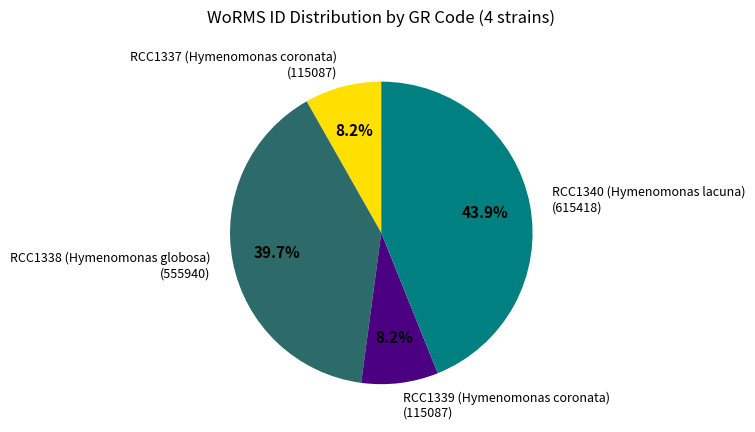

True or false: RCC1339 (Hymenomonas coronata) accounts for 8% of the total.

True